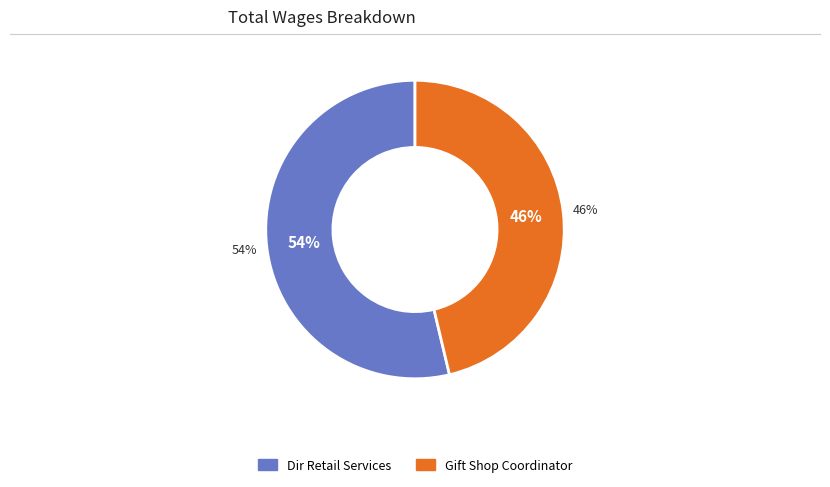

How many slices are in this pie chart?

2